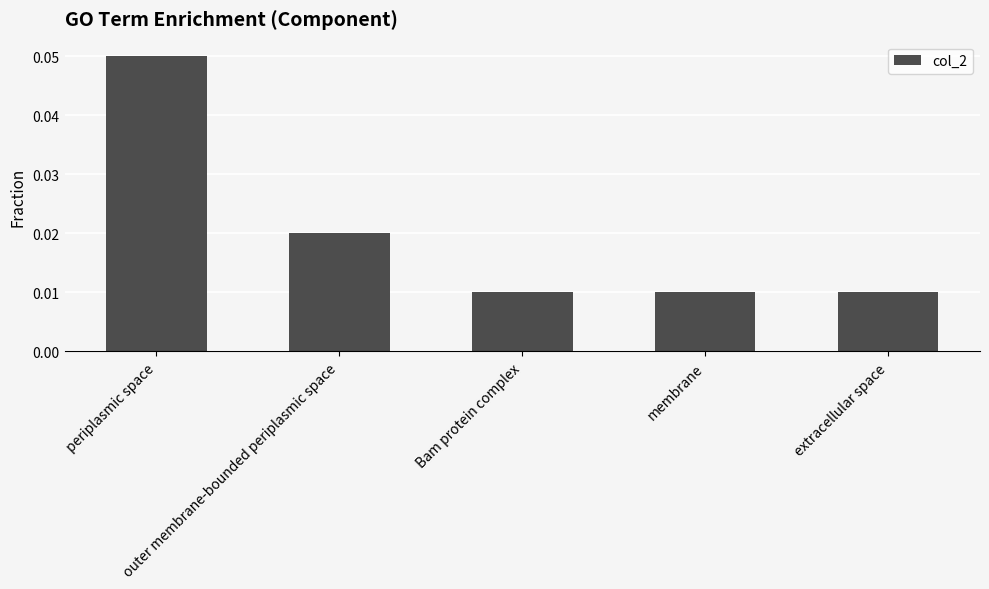

Count the values in the range 0 to 1.

5